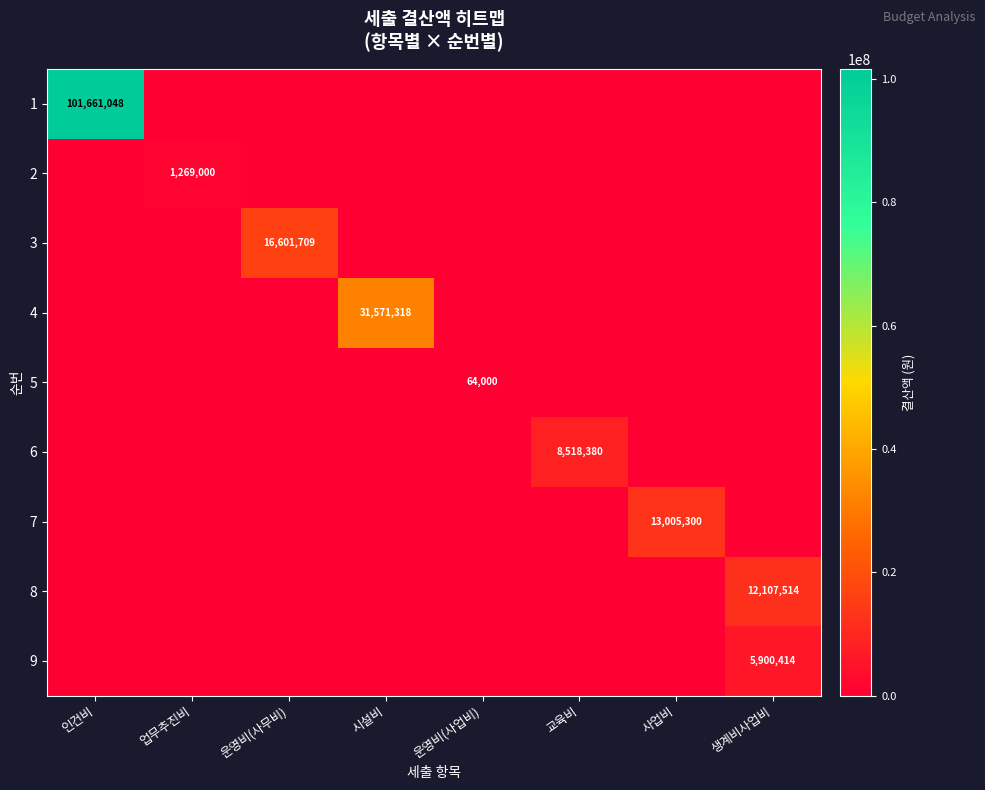

How many distinct data groups are displayed?

9